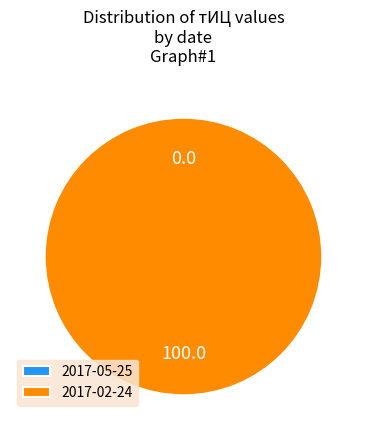

Does 2017-02-24 account for over 50% of the chart?

Yes